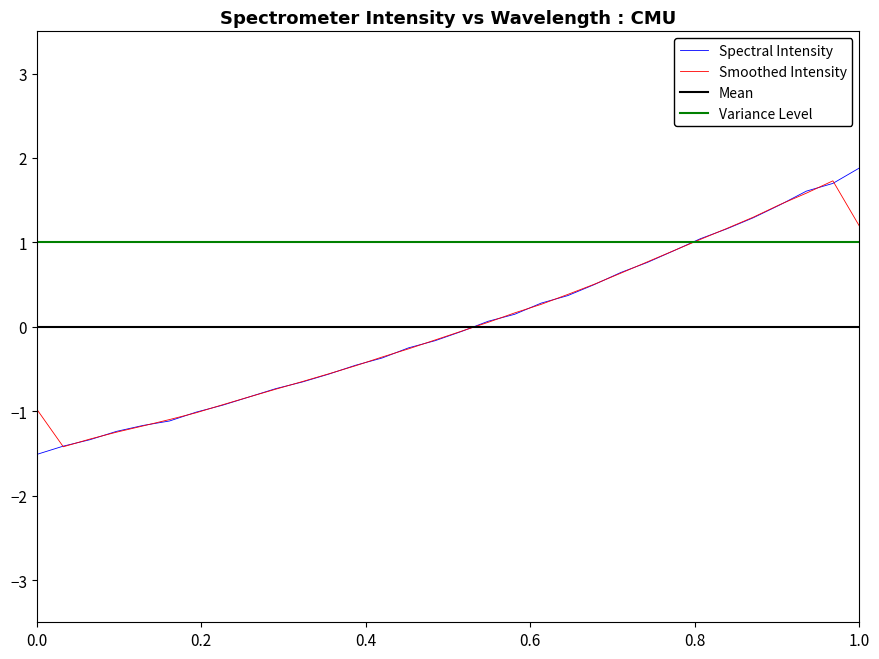

What is the highest value of the Smoothed Intensity series?

1.7